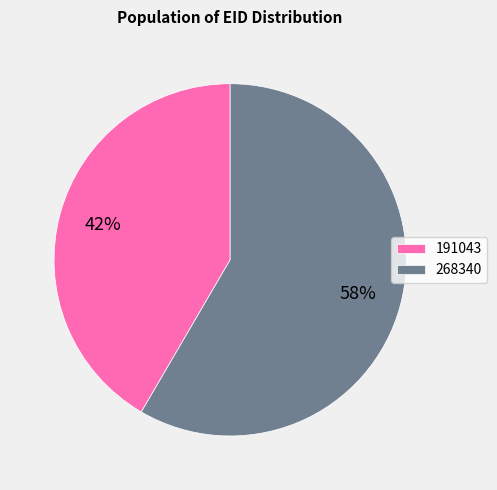

To the nearest percent, what is the combined percentage of 191043 and 268340?

100%